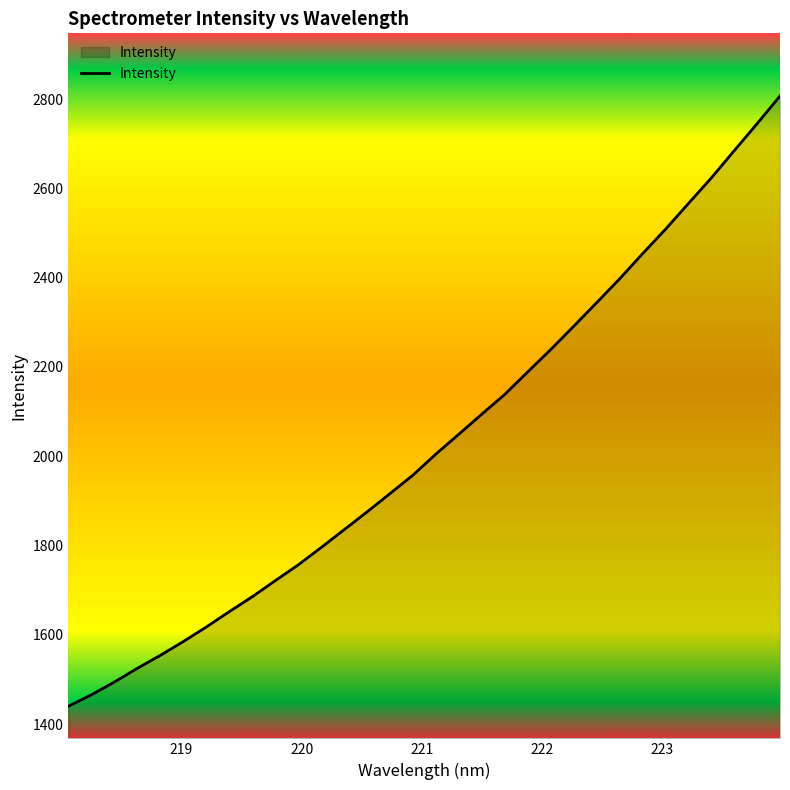

What is the minimum value shown in the chart?

1440.0